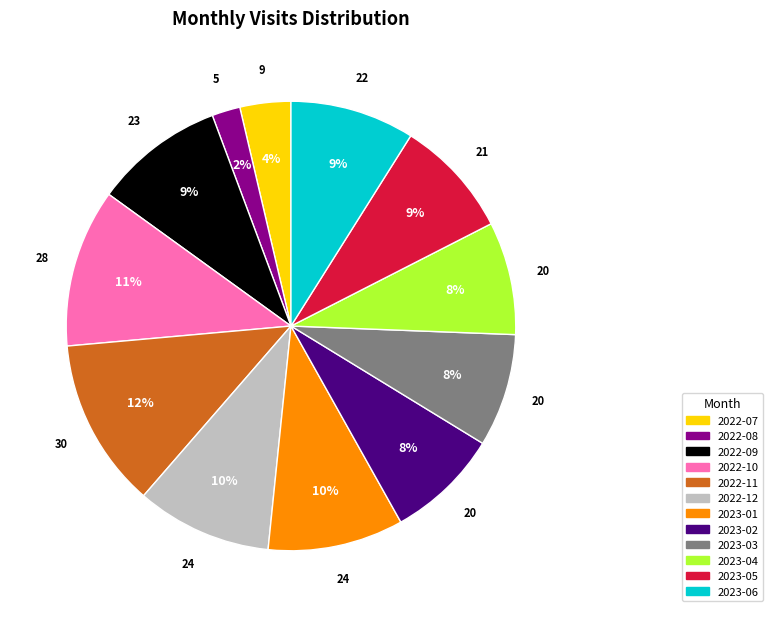

Count the number of slices in the pie.

12